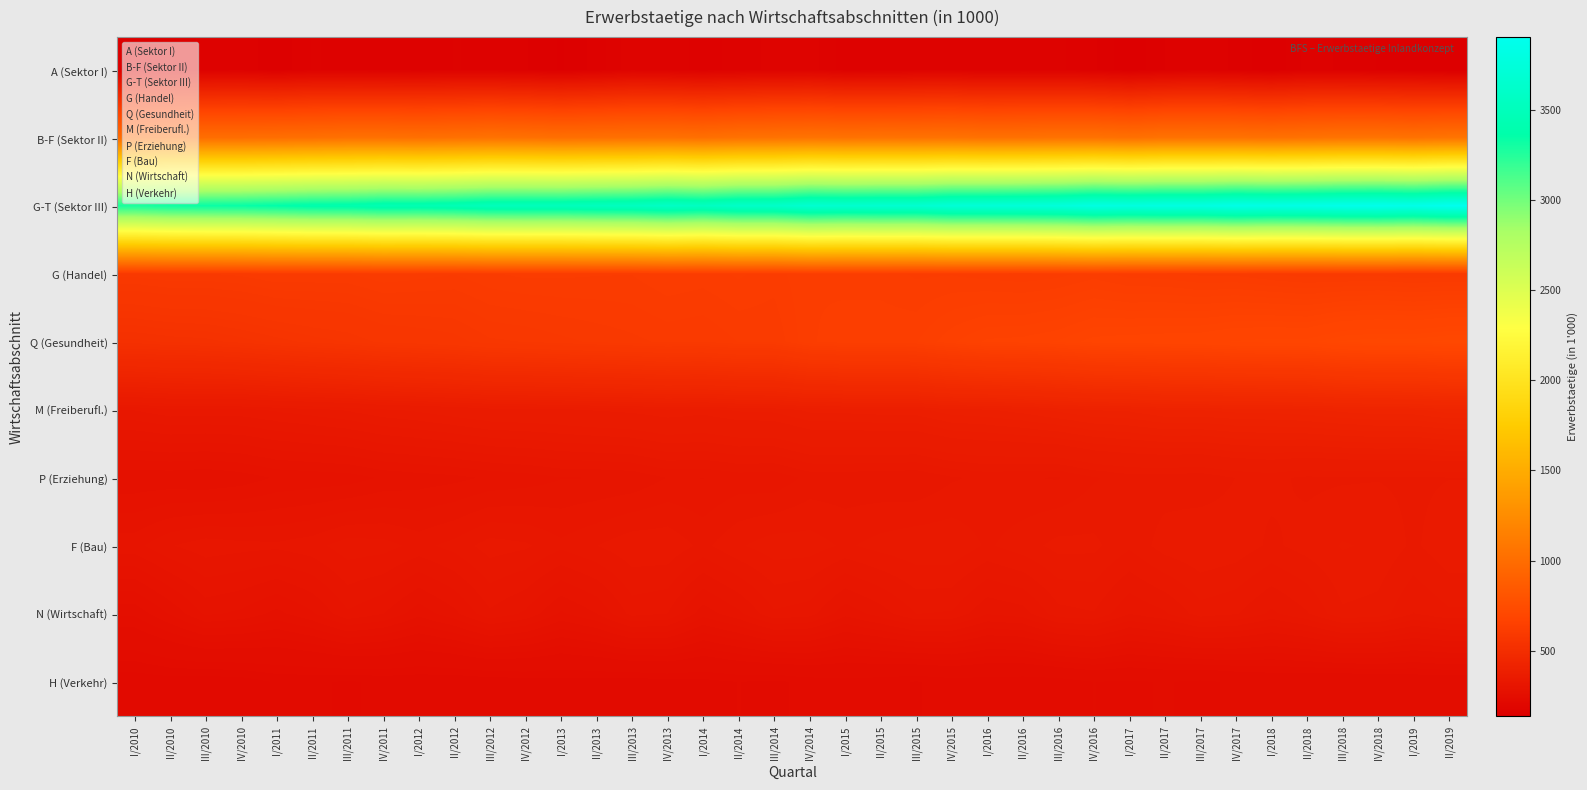

Count the number of data series in this chart.

10